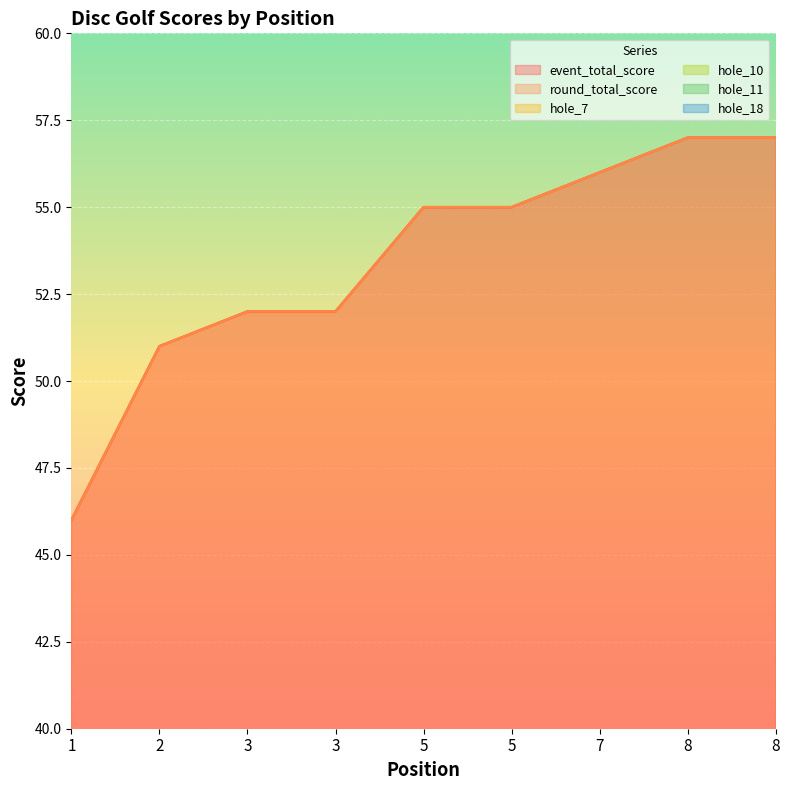

How many lines are shown in the chart?

6